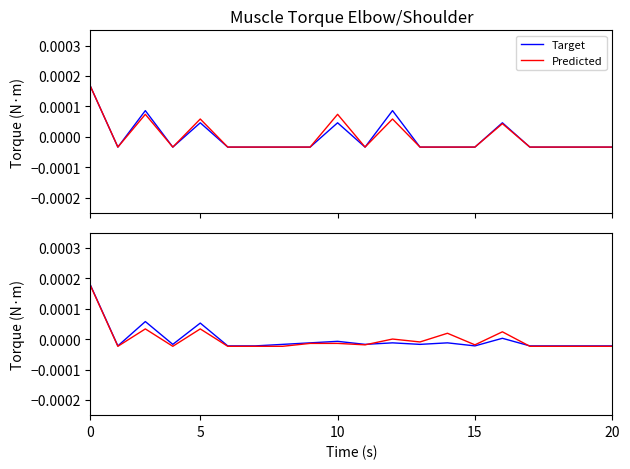

List the series in order of their peak value, lowest first.

Predicted, Target